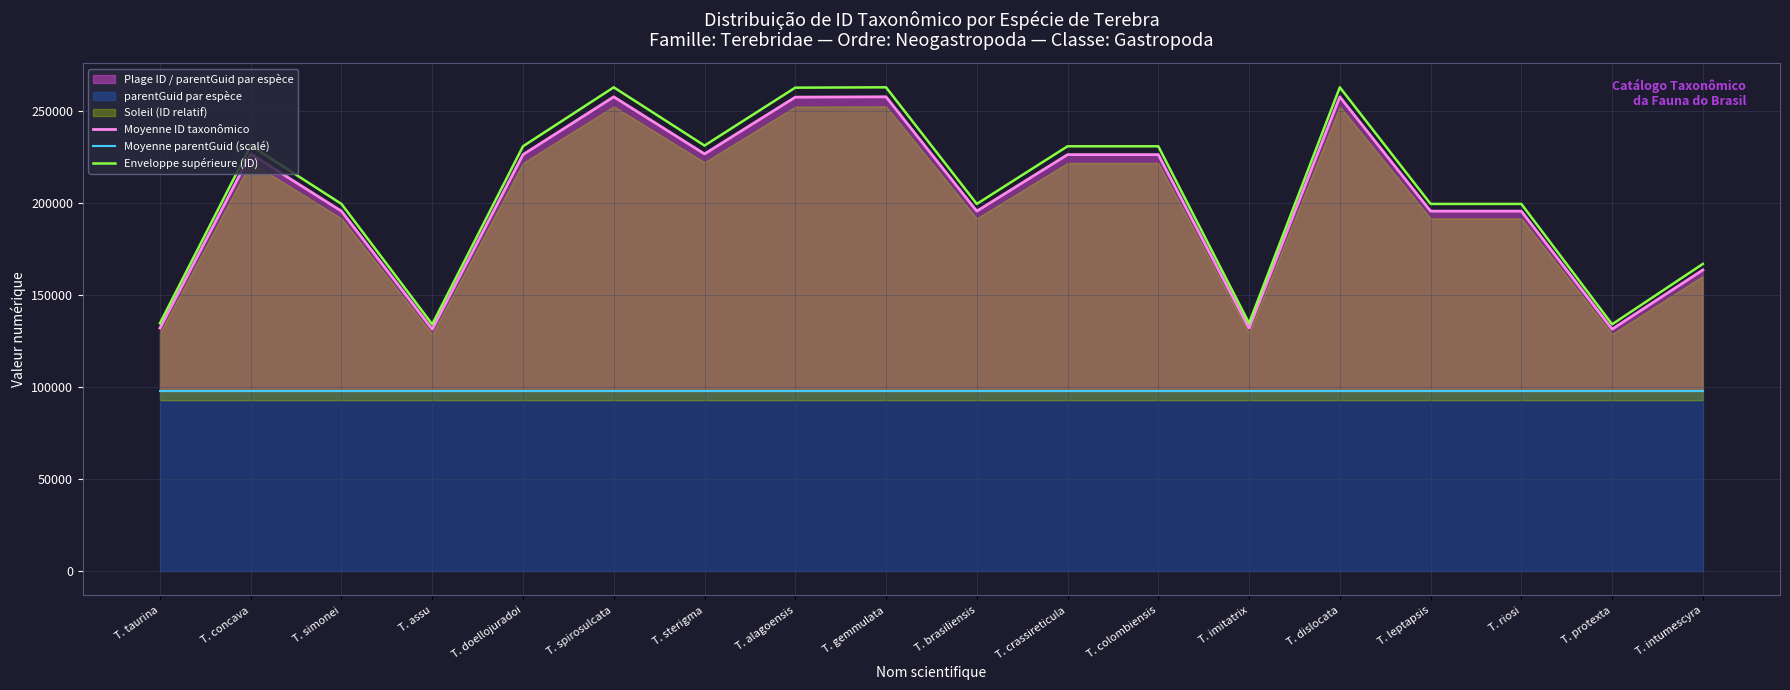

How many lines are shown in the chart?

3